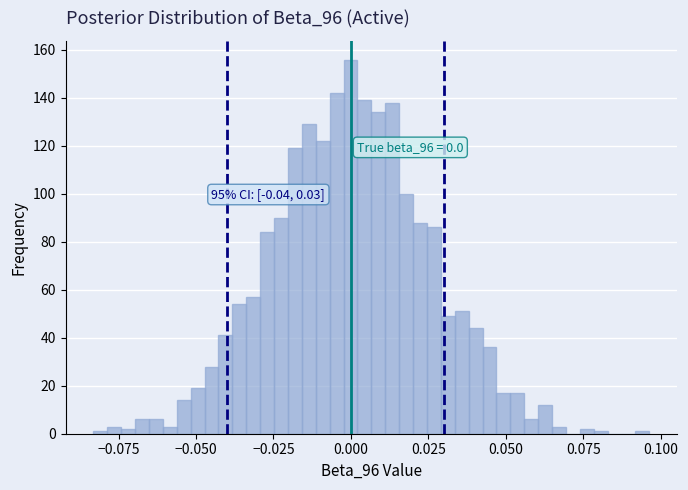

Around what value on the x-axis is the tallest bar? Give the approximate position of its centre, as read against the axis.

0.000